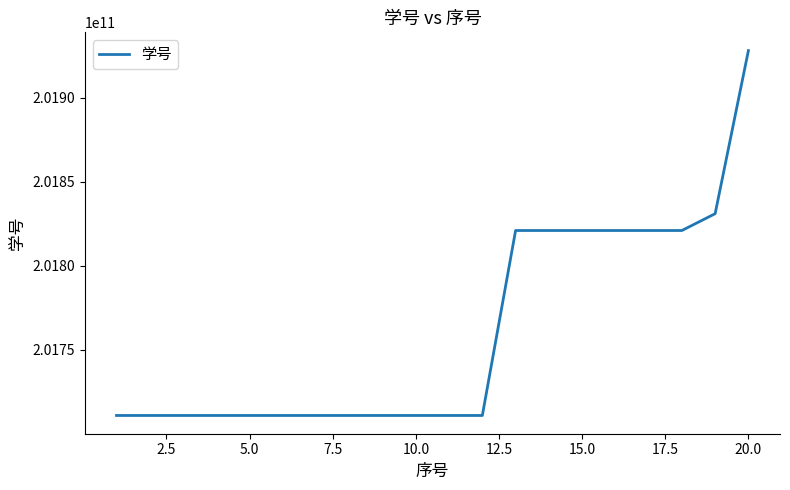

What is the minimum value shown in the chart?

201711030106